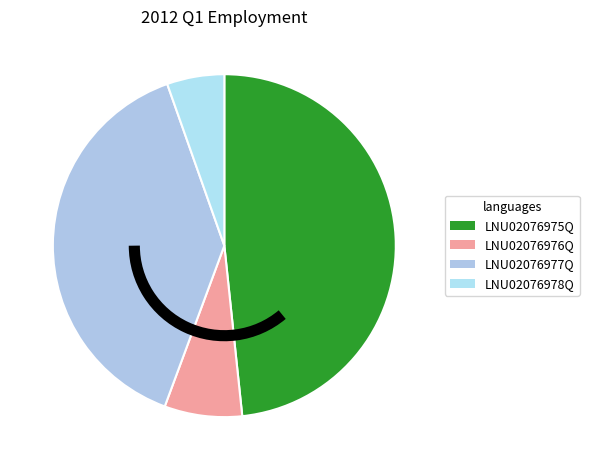

How many slices are in this pie chart?

4